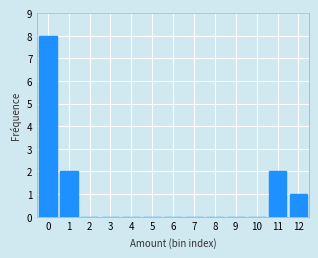

Reading left to right, list all the values displayed in this chart.

0=8	1=2	2=0	3=0	4=0	5=0	6=0	7=0	8=0	9=0	10=0	11=2	12=1